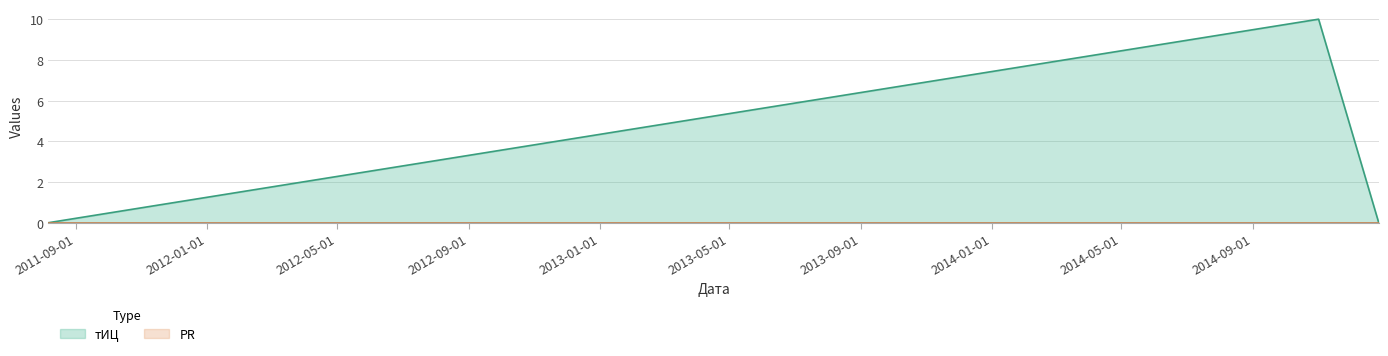

Does the chart display data point markers on the line(s)?

No